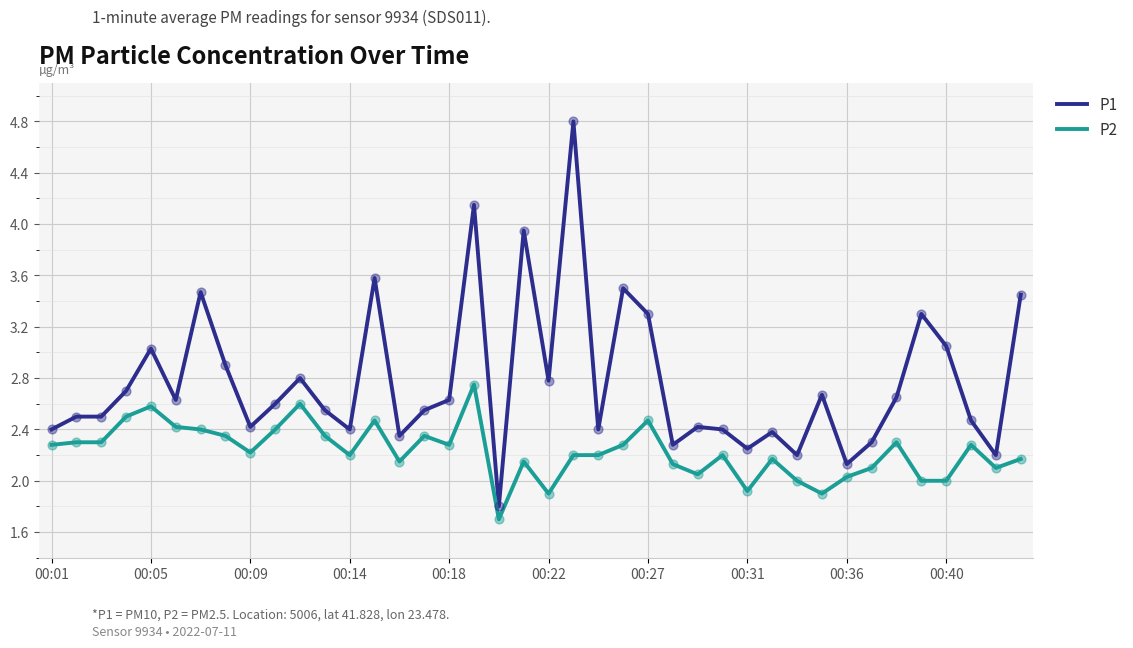

Which series has the largest total across all categories?

P1